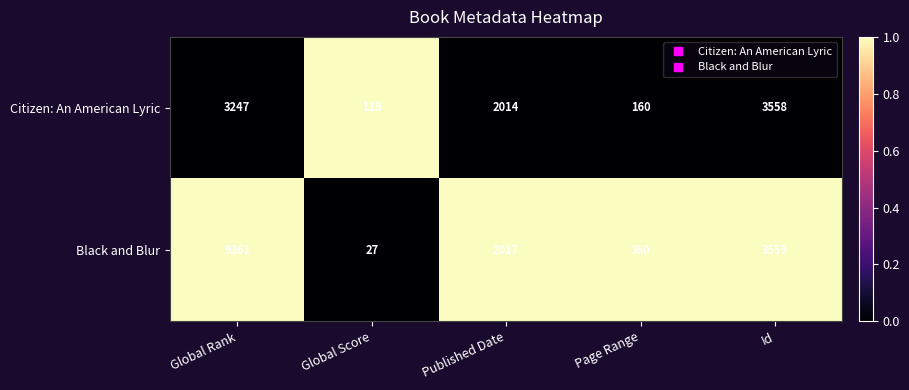

True or false: Citizen: An American Lyric has a value of 6056 at Id.

False